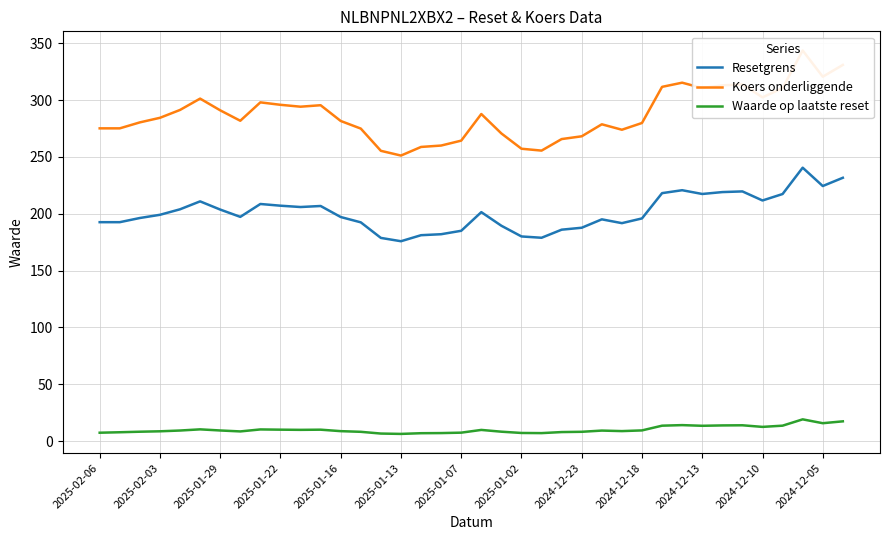

What is the difference between the maximum and minimum values in the Koers onderliggende series?

92.4